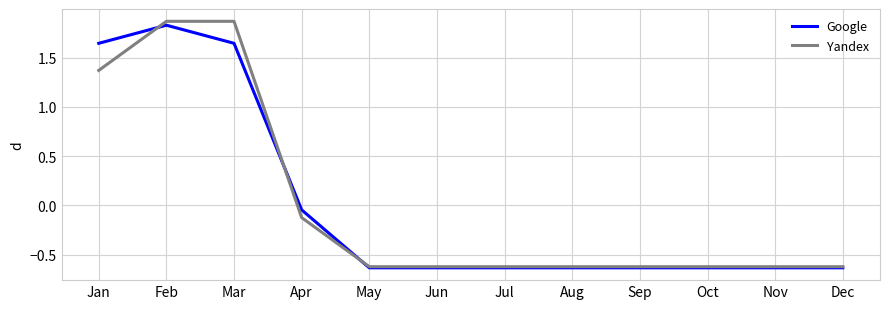

Is it true that Yandex equals -0.3 at Jun?

False